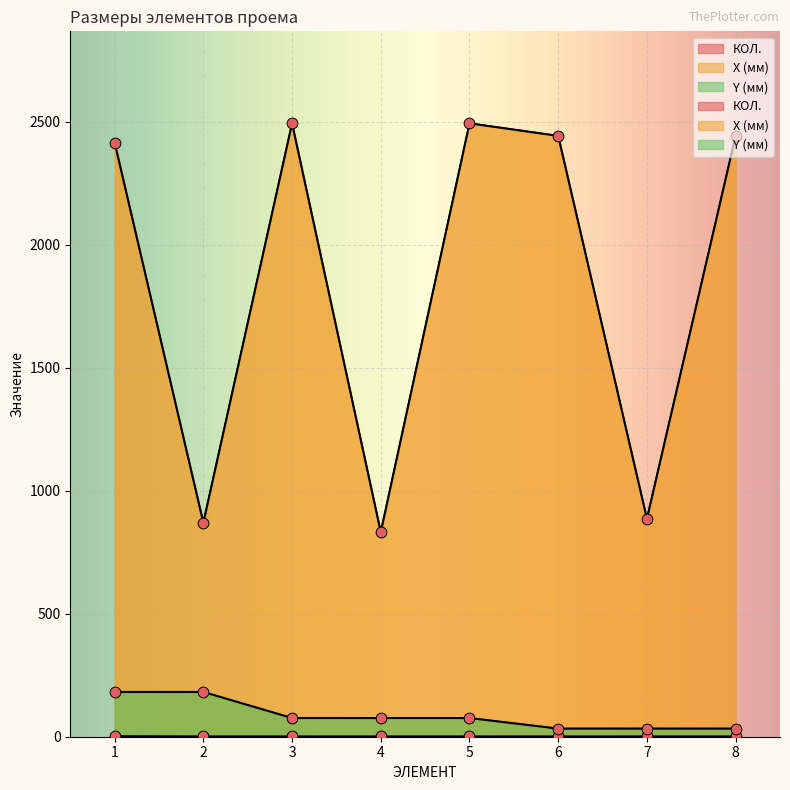

Is the value of X (мм) at 5 greater than the value of Y (мм) at 7?

Yes